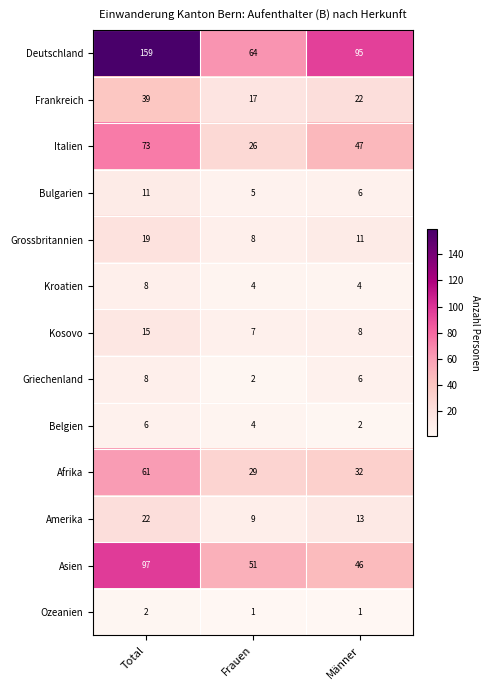

Where is Deutschland nearest to the value 111?

Männer